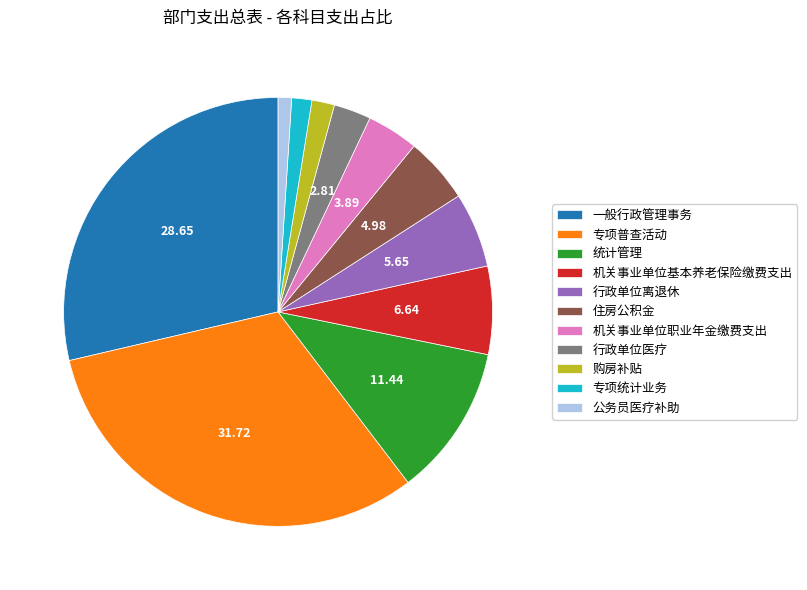

Is 统计管理 the majority of the pie?

No